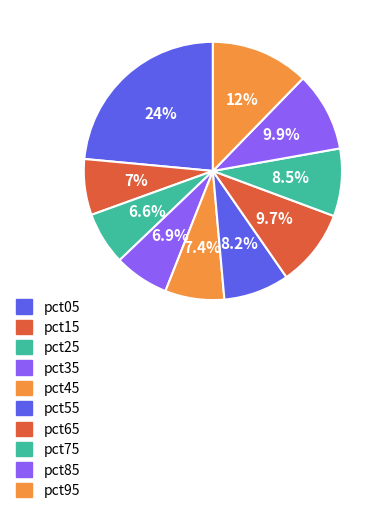

Rank the categories by value from highest to lowest.

pct05, pct95, pct85, pct65, pct75, pct55, pct45, pct15, pct35, pct25